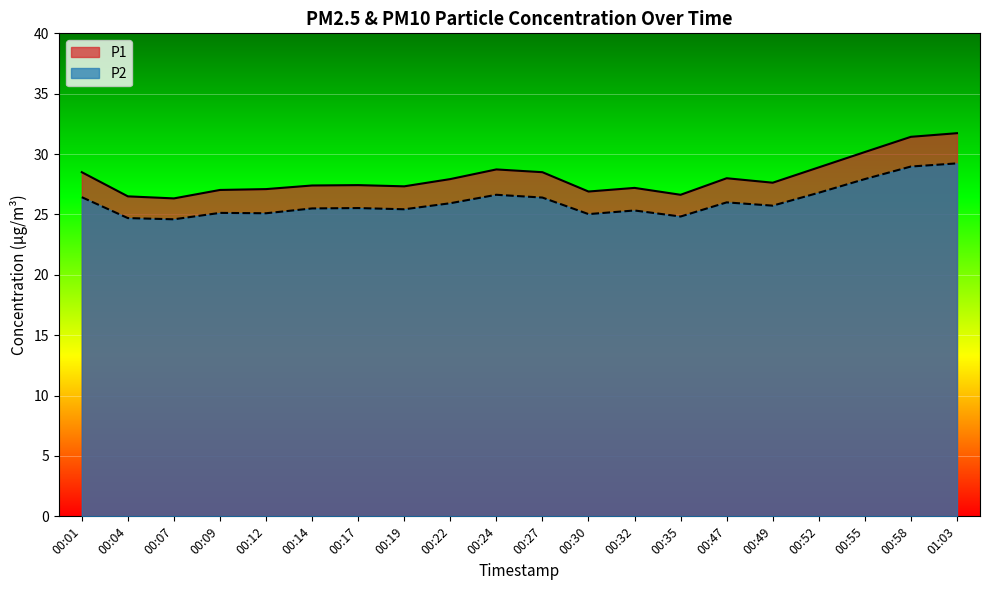

Where is P1 nearest to the value 29?

00:52